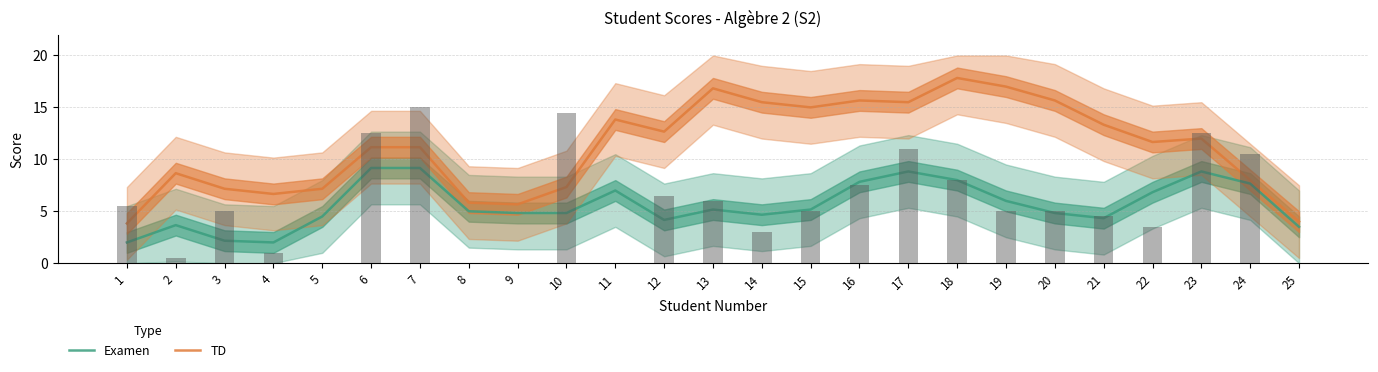

List the series in order of their overall mean, highest first.

TD, Examen